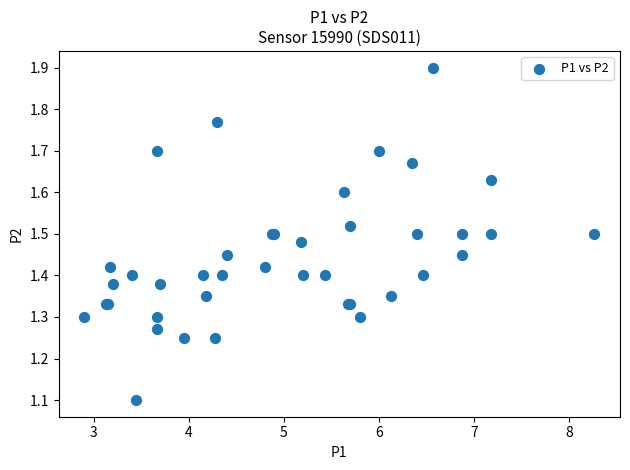

What Y value in the scatter plot is closest to 1?

1.1